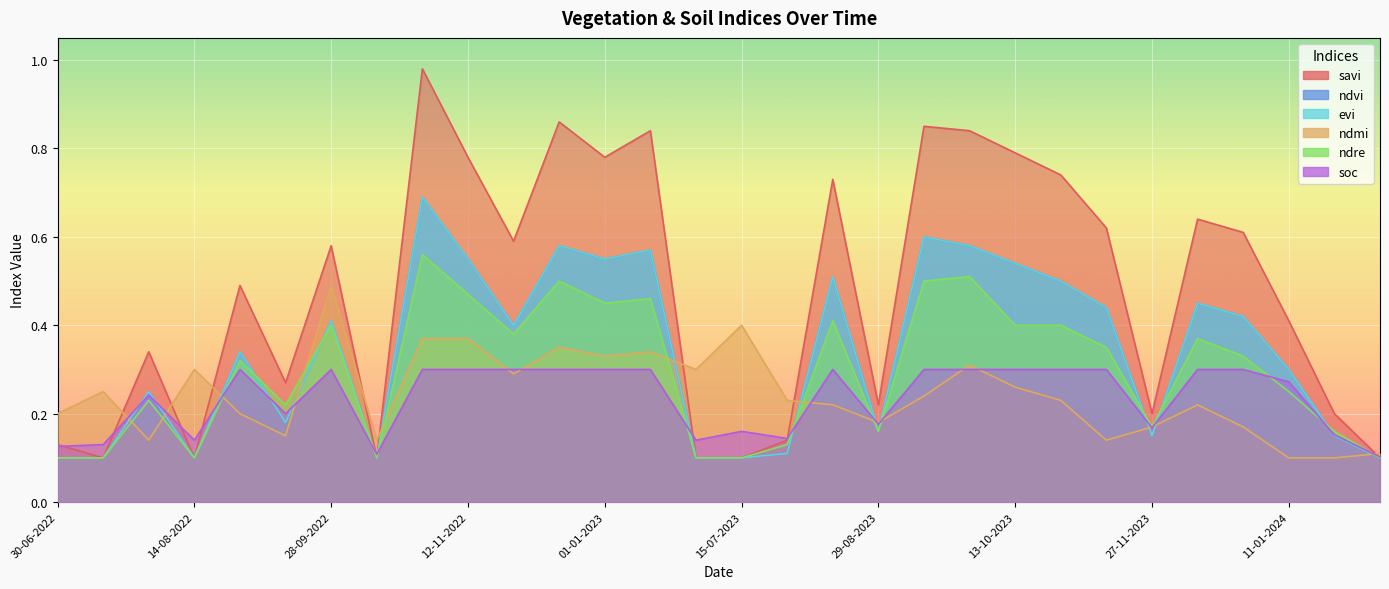

Which category has the lowest value in the ndvi series?

30-06-2022